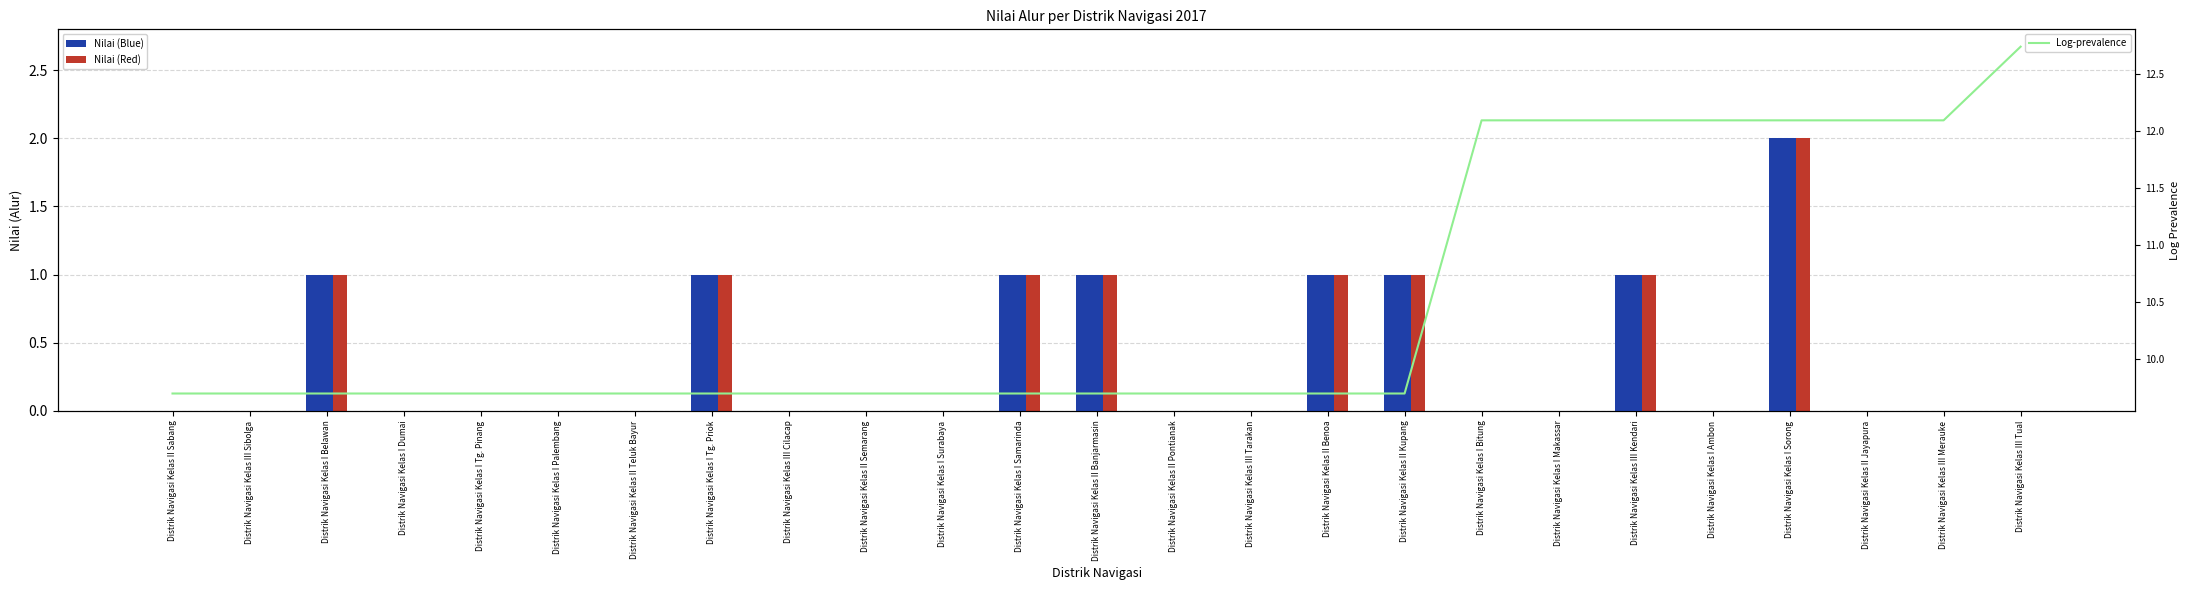

How many values in the Nilai (Blue) series exceed 0?

8